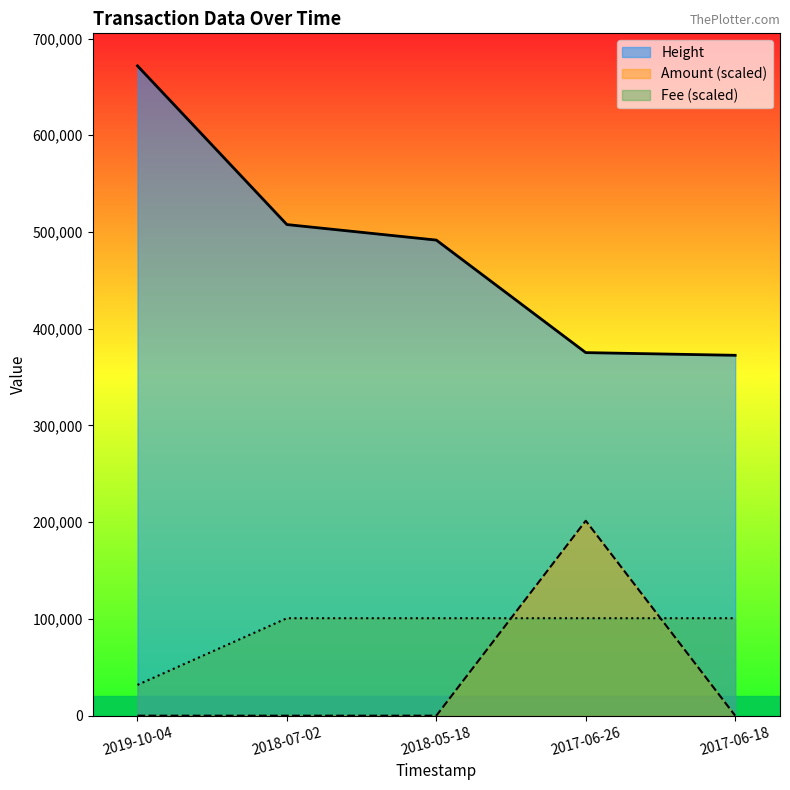

Which series changed the most between 2019-10-04 and 2017-06-26?

Height